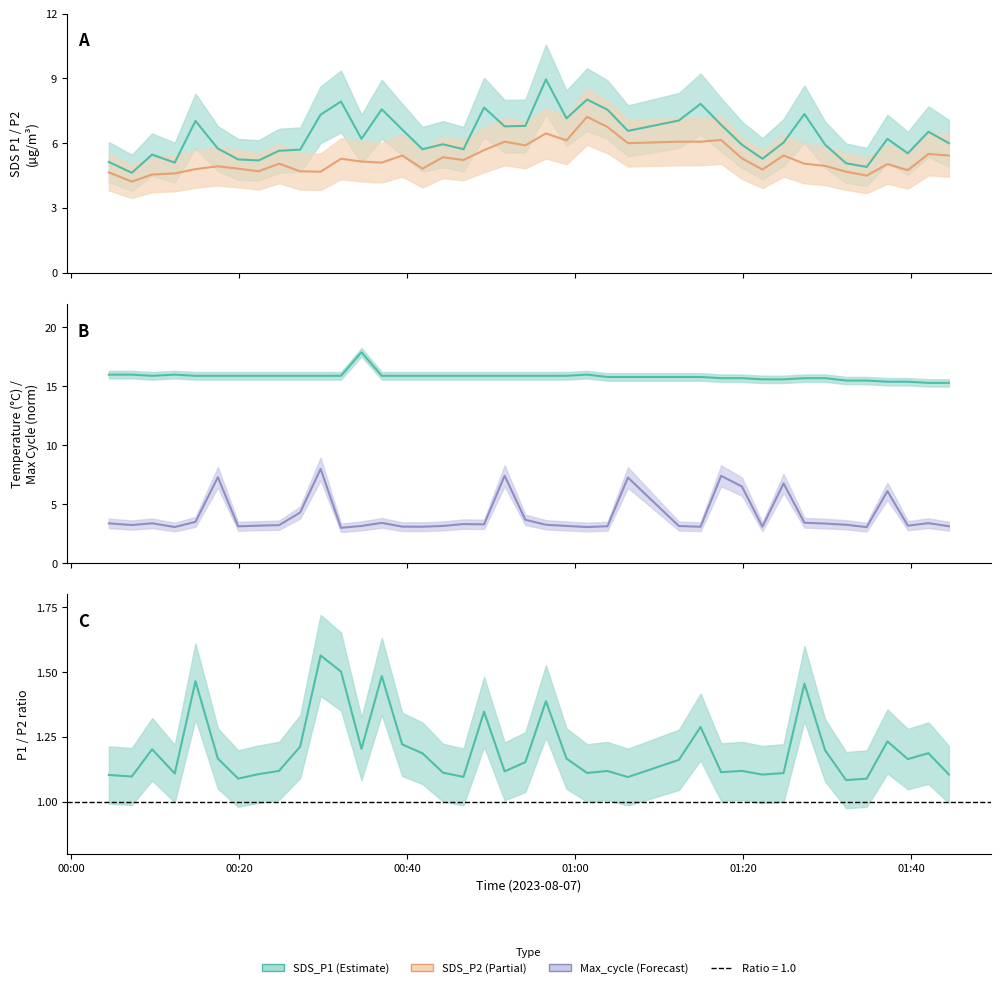

How many interior local peaks does the Temp (°C) series have?

3